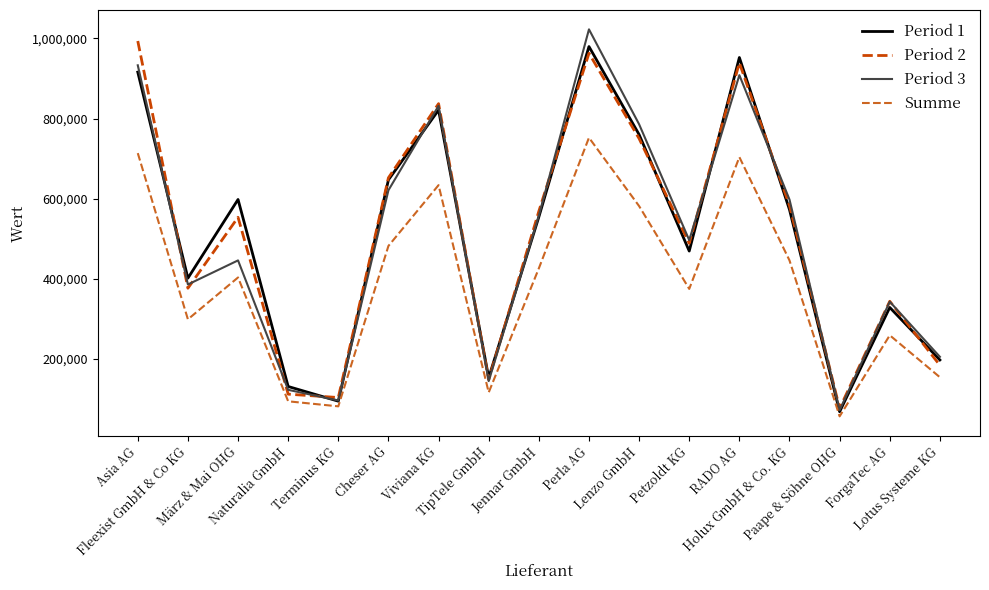

True or false: Period 1 and Period 2 cross at least once.

True